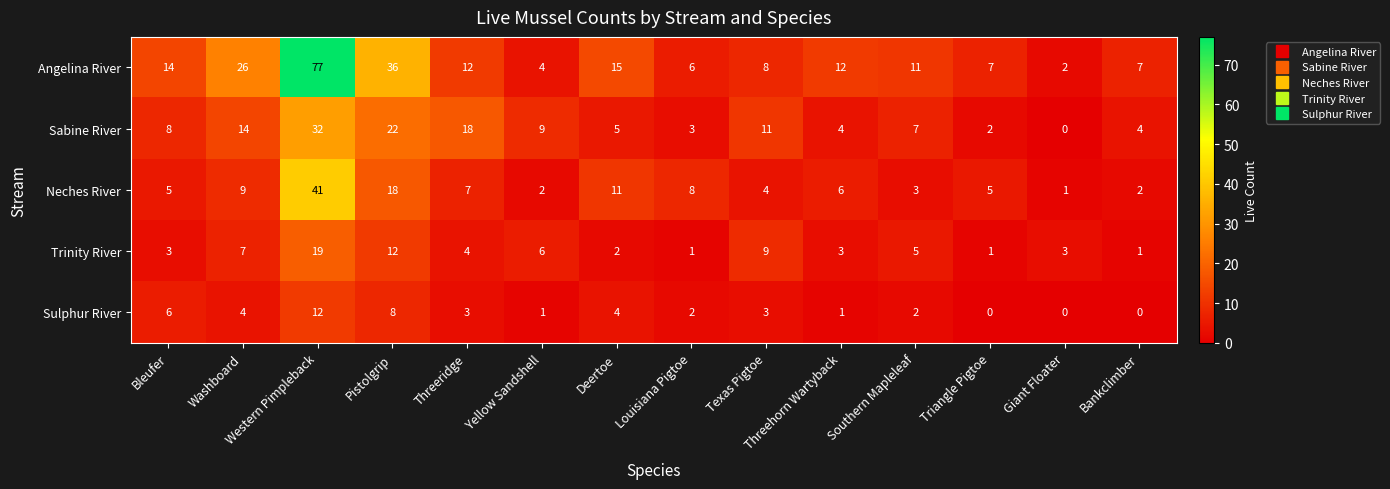

Between Bleufer and Southern Mapleleaf, which series saw the biggest shift?

Sulphur River